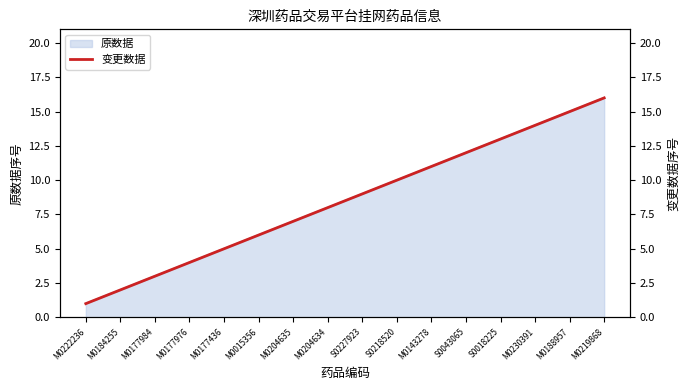

List the labels in order of value, smallest first.

M0222236, M0184255, M0177984, M0177976, M0177436, M0015356, M0204635, M0204634, S0227923, S0218520, M0143278, S0043065, S0018225, M0230391, M0188957, M0219868